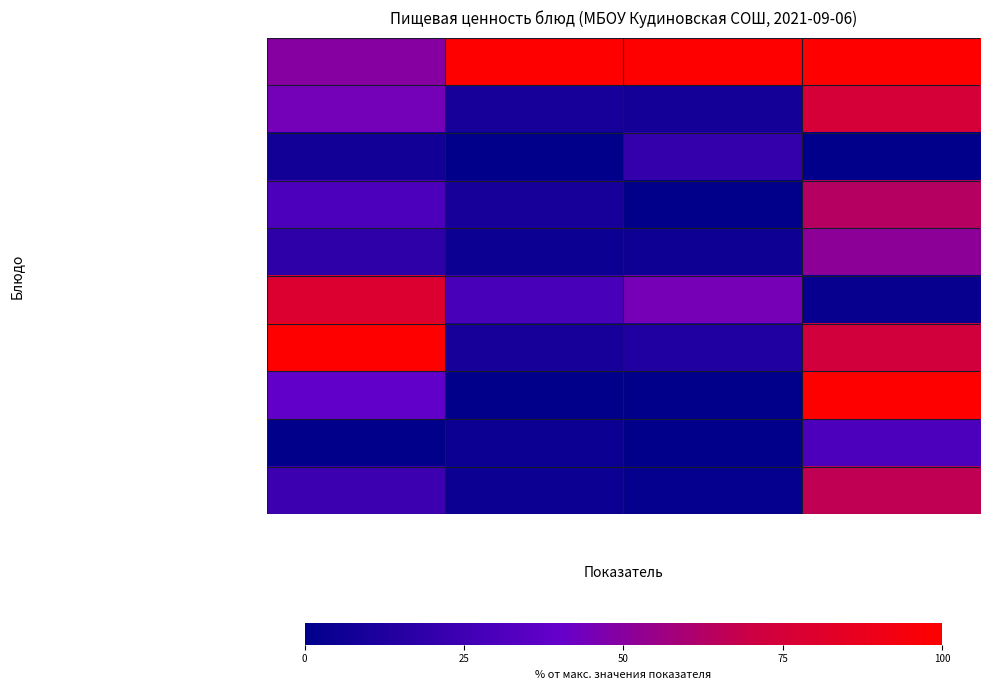

Between Жиры and Углеводы, which series saw the biggest shift?

Компот из сухофруктов